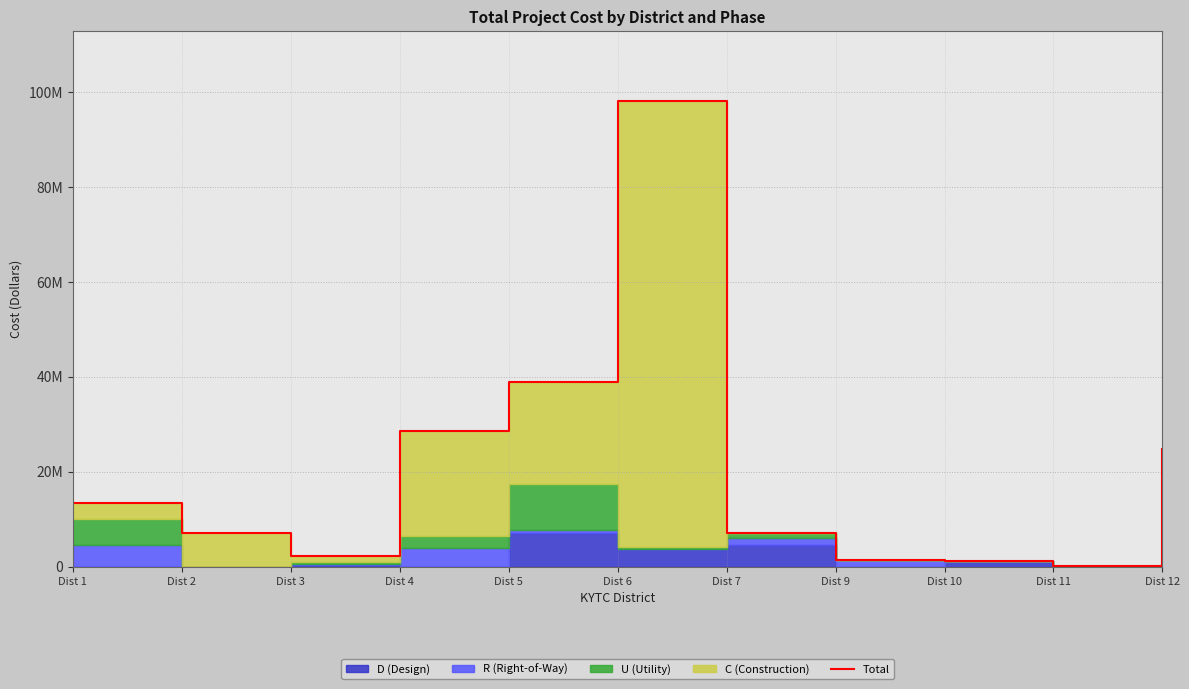

Which category has the highest value across all series?

Dist 6